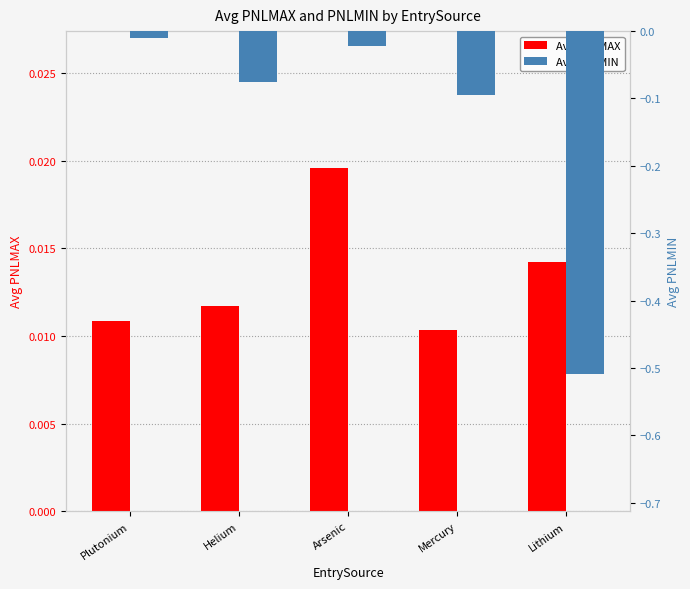

Which series has the largest total across all categories?

Avg PNLMAX